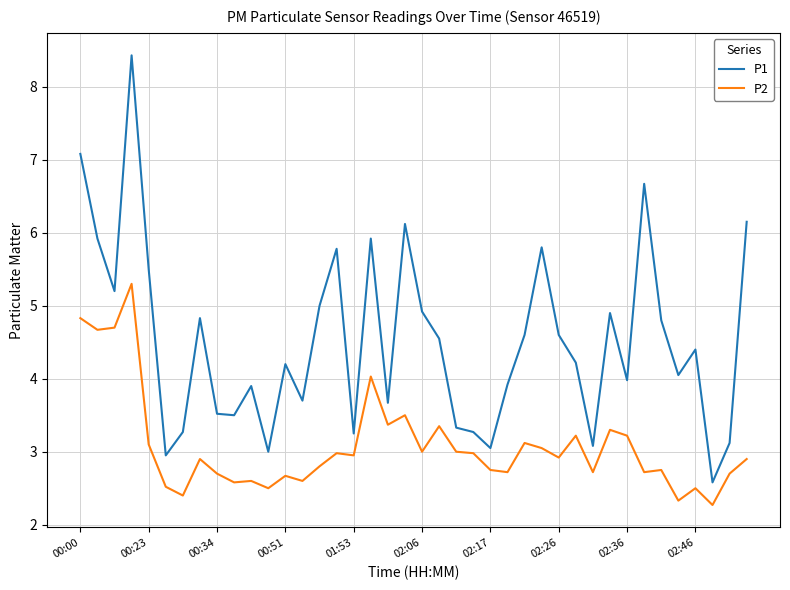

Which series has the largest range (max minus min)?

P1